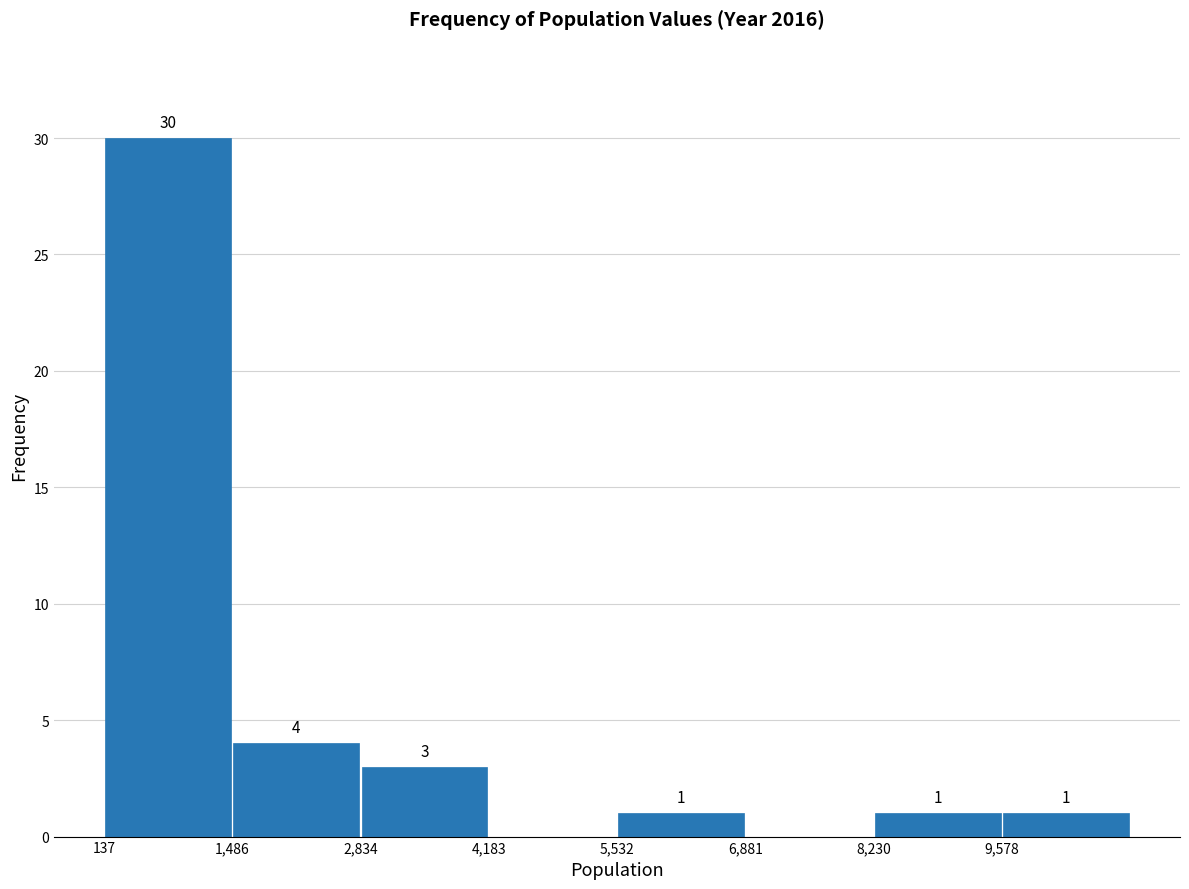

Over which range of the x-axis is the bar tallest?

200 to 1400